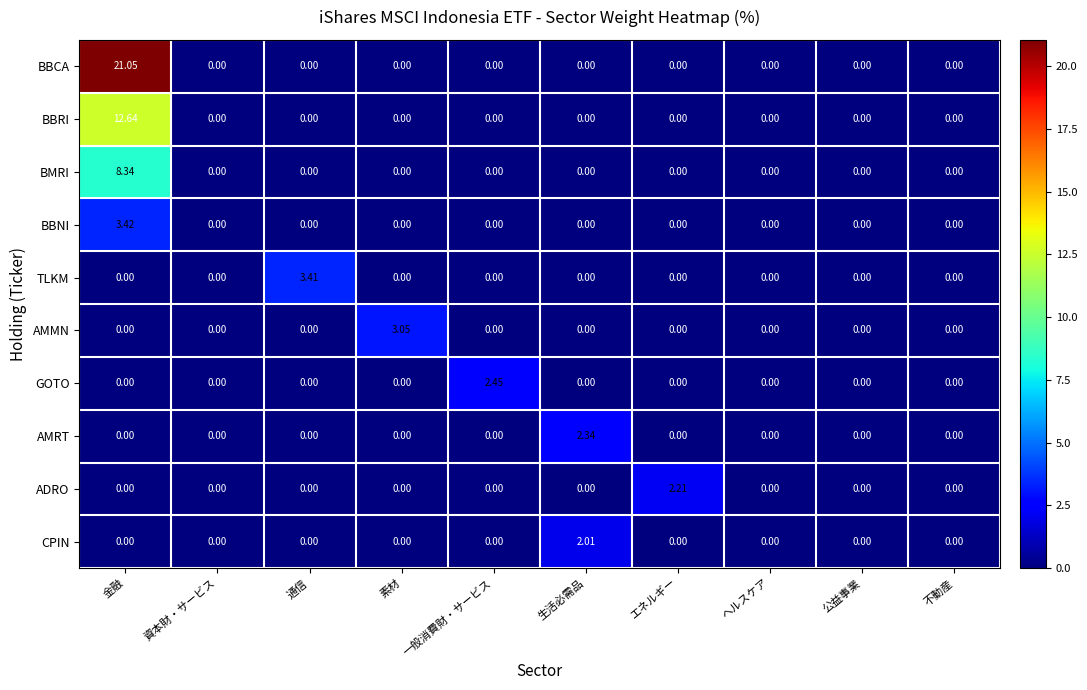

How many series are shown in this chart?

10